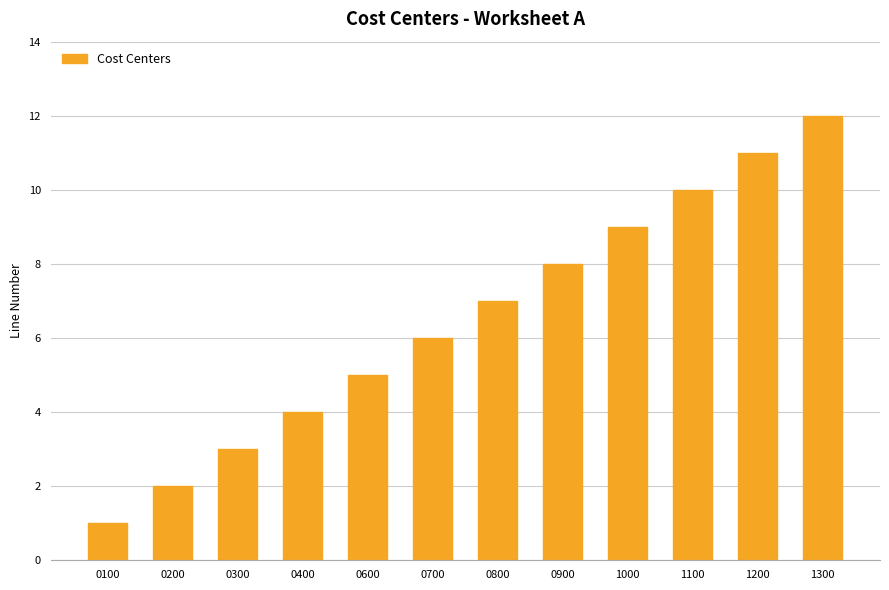

What is the difference between the second highest and minimum values?

10